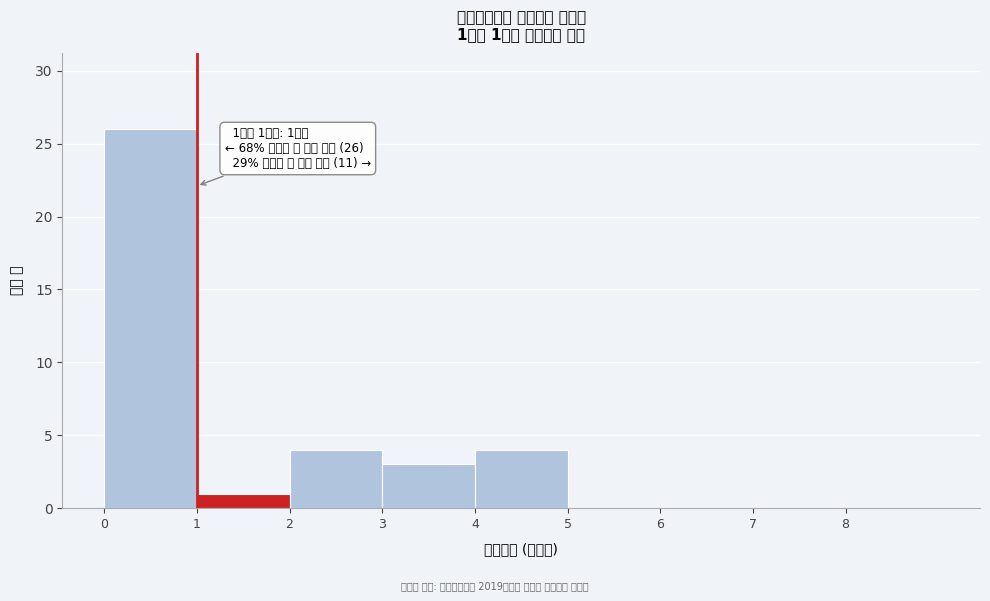

Which range on the x-axis has the tallest bar?

0 to 1